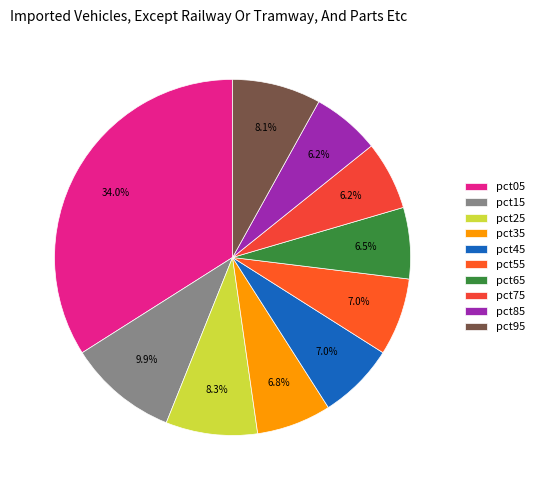

How many slices are in this pie chart?

10